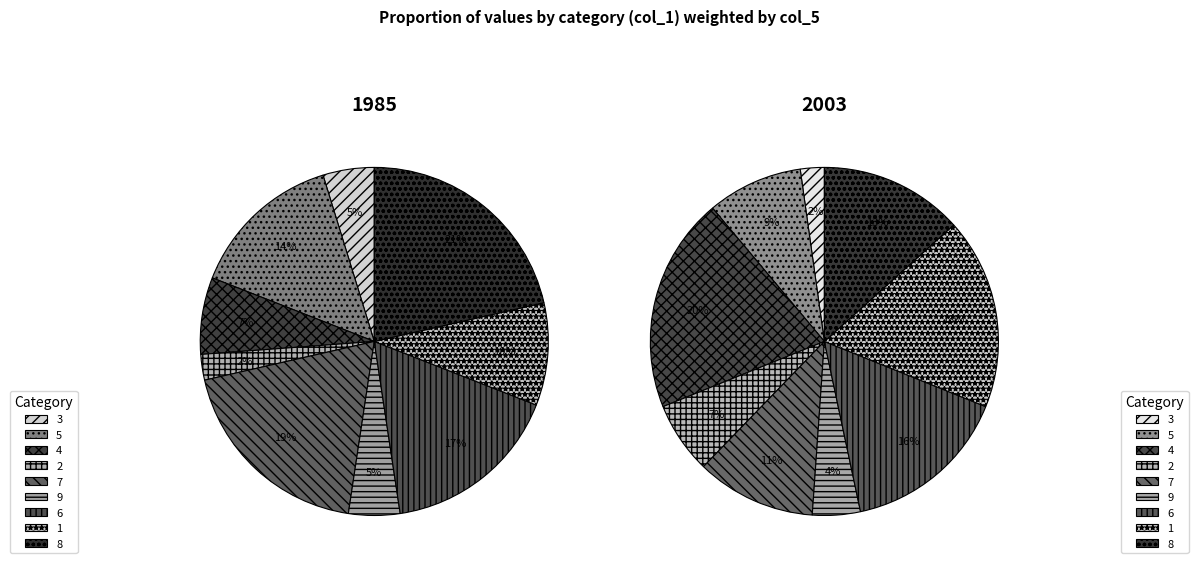

What percentage do 4 and 3 together represent?

22.2%